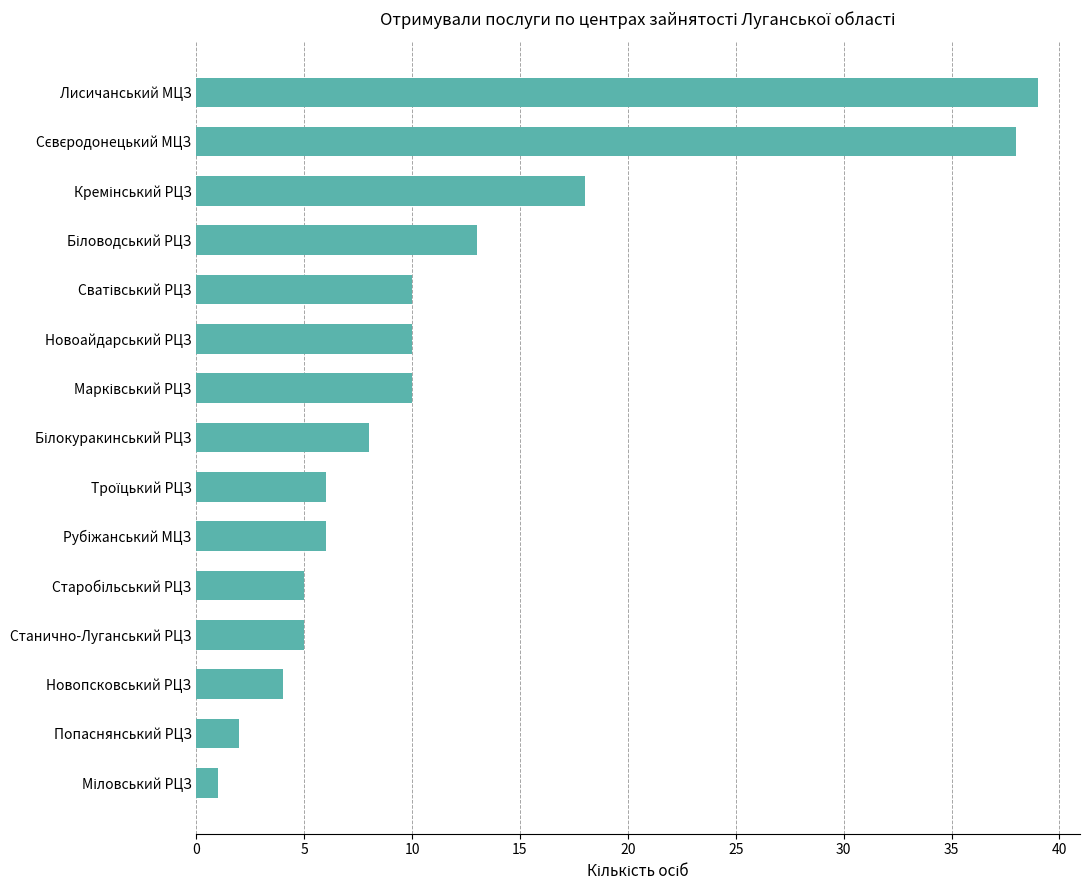

Reading top to bottom, extract all data points from this chart.

39	38	18	13	10	10	10	8	6	6	5	5	4	2	1